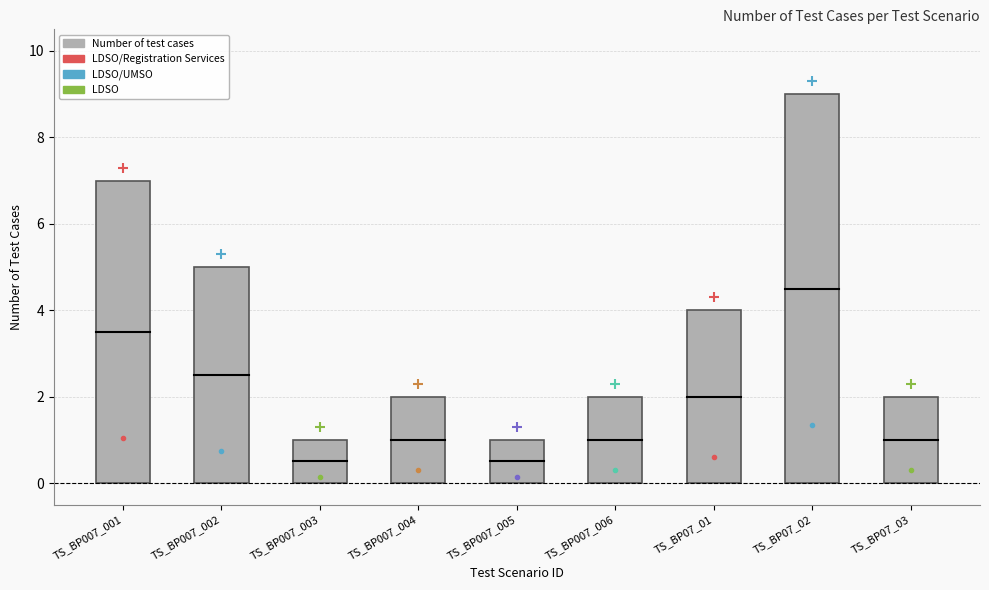

Does the chart contain stacked bars?

No